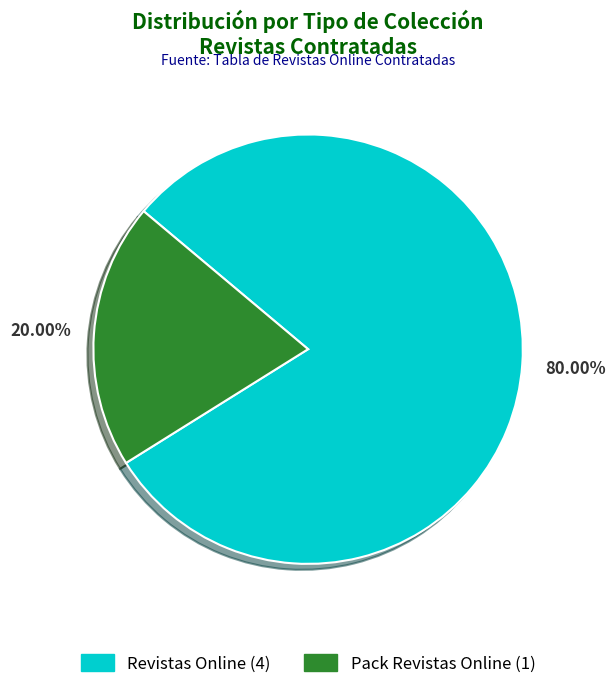

Is there a majority slice in this chart?

Yes